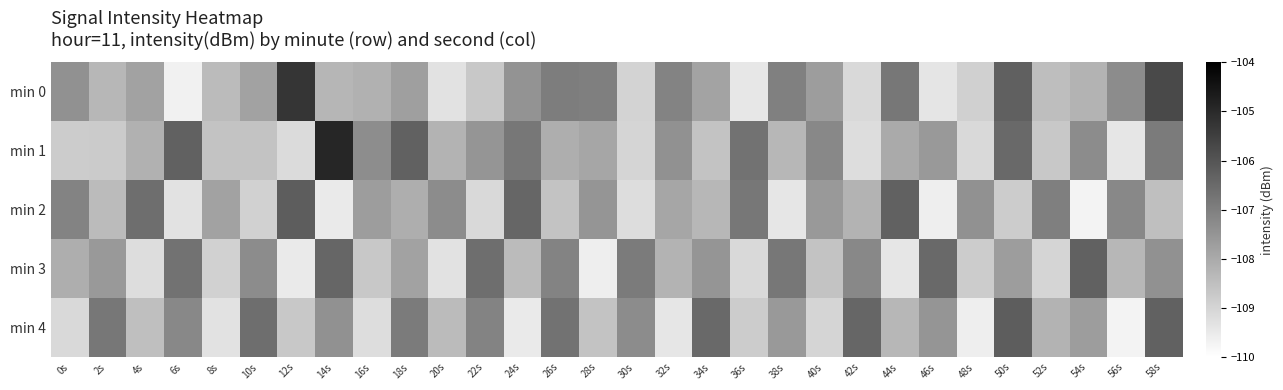

Reading left to right, transcribe all the data shown in this chart.

min 0: 0s=-107.4	2s=-108.3	4s=-107.8	6s=-109.7	8s=-108.4	10s=-107.8	12s=-105.3	14s=-108.3	16s=-108.2	18s=-107.7	20s=-109.3	22s=-108.7	24s=-107.5	26s=-106.9	28s=-107.0	30s=-108.9	32s=-107.1	34s=-107.9	36s=-109.4	38s=-107.0	40s=-107.7	42s=-109.1	44s=-106.8	46s=-109.4	48s=-108.9	50s=-106.3	52s=-108.5	54s=-108.2	56s=-107.3	58s=-105.7
min 1: 0s=-108.8	2s=-108.8	4s=-108.2	6s=-106.3	8s=-108.6	10s=-108.6	12s=-109.1	14s=-104.9	16s=-107.3	18s=-106.3	20s=-108.2	22s=-107.5	24s=-106.8	26s=-108.1	28s=-107.9	30s=-109.0	32s=-107.4	34s=-108.6	36s=-106.7	38s=-108.3	40s=-107.2	42s=-109.2	44s=-108.0	46s=-107.6	48s=-109.1	50s=-106.5	52s=-108.7	54s=-107.3	56s=-109.4	58s=-106.9
min 2: 0s=-107.1	2s=-108.4	4s=-106.6	6s=-109.3	8s=-107.8	10s=-108.9	12s=-106.2	14s=-109.5	16s=-107.7	18s=-108.1	20s=-107.3	22s=-109.1	24s=-106.4	26s=-108.6	28s=-107.5	30s=-109.2	32s=-107.9	34s=-108.3	36s=-106.8	38s=-109.4	40s=-107.6	42s=-108.2	44s=-106.3	46s=-109.6	48s=-107.4	50s=-108.8	52s=-107.0	54s=-109.7	56s=-107.2	58s=-108.5
min 3: 0s=-108.1	2s=-107.6	4s=-109.2	6s=-106.7	8s=-108.9	10s=-107.3	12s=-109.5	14s=-106.4	16s=-108.7	18s=-107.8	20s=-109.3	22s=-106.6	24s=-108.4	26s=-107.1	28s=-109.6	30s=-106.9	32s=-108.2	34s=-107.5	36s=-109.1	38s=-106.8	40s=-108.6	42s=-107.2	44s=-109.4	46s=-106.5	48s=-108.8	50s=-107.7	52s=-109.0	54s=-106.3	56s=-108.3	58s=-107.4
min 4: 0s=-109.1	2s=-106.8	4s=-108.5	6s=-107.2	8s=-109.3	10s=-106.6	12s=-108.7	14s=-107.4	16s=-109.2	18s=-106.9	20s=-108.4	22s=-107.1	24s=-109.5	26s=-106.7	28s=-108.6	30s=-107.3	32s=-109.4	34s=-106.5	36s=-108.8	38s=-107.6	40s=-109.0	42s=-106.4	44s=-108.3	46s=-107.5	48s=-109.6	50s=-106.2	52s=-108.2	54s=-107.7	56s=-109.7	58s=-106.3